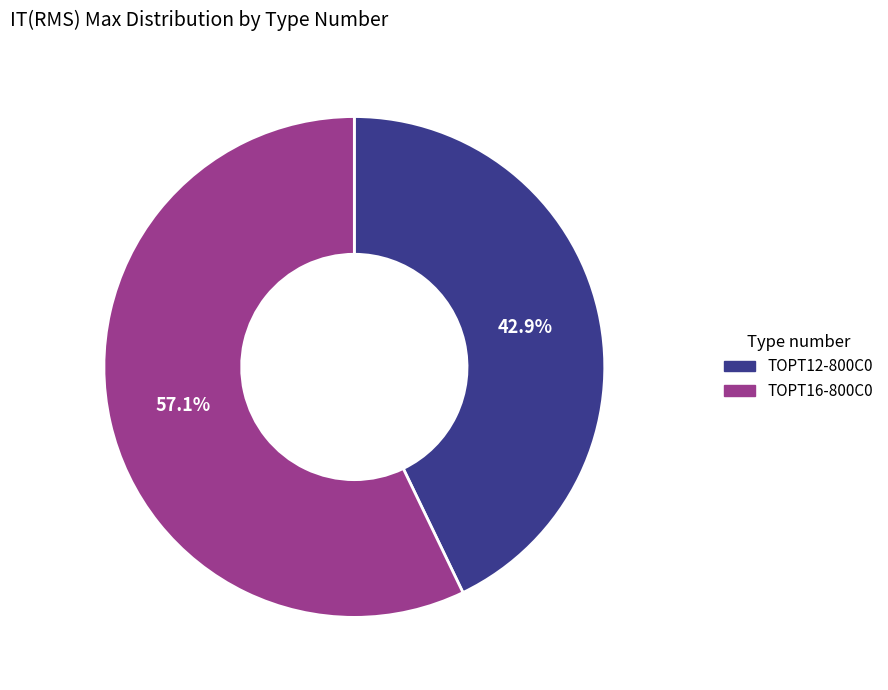

Which slice is the smallest?

TOPT12-800C0